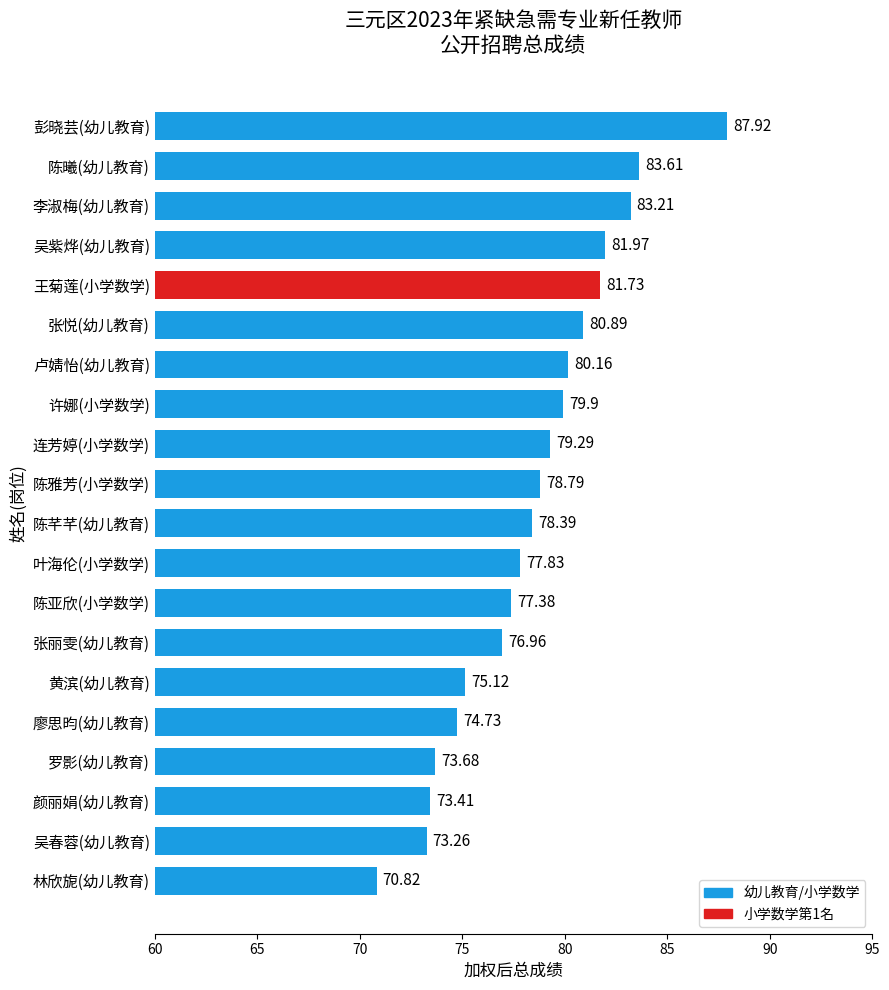

What is the label of the 5th bar from the top?

王菊莲(小学数学)